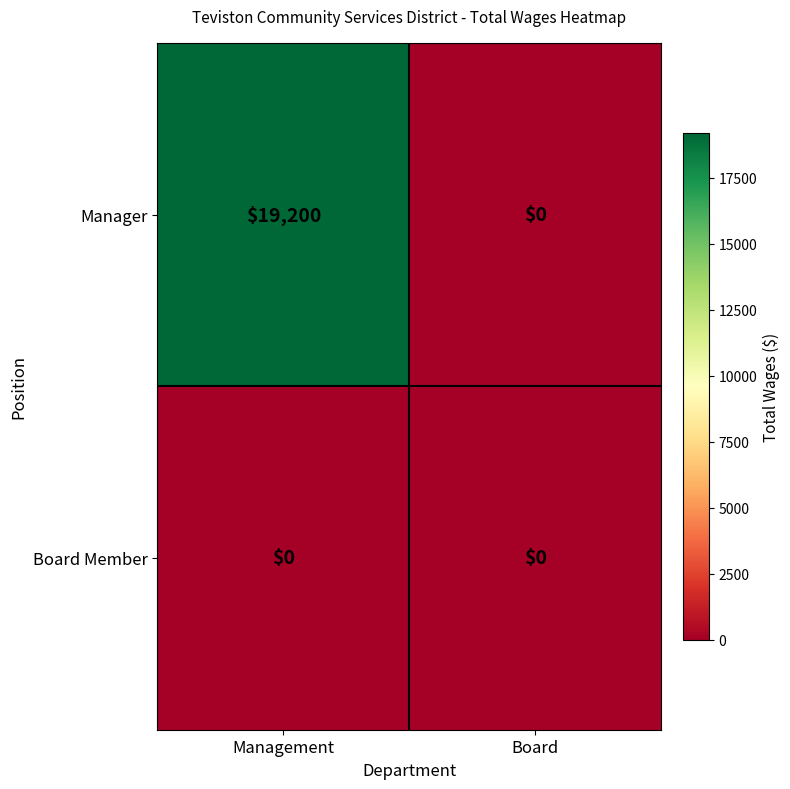

At how many categories does at least one series exceed 15050?

1